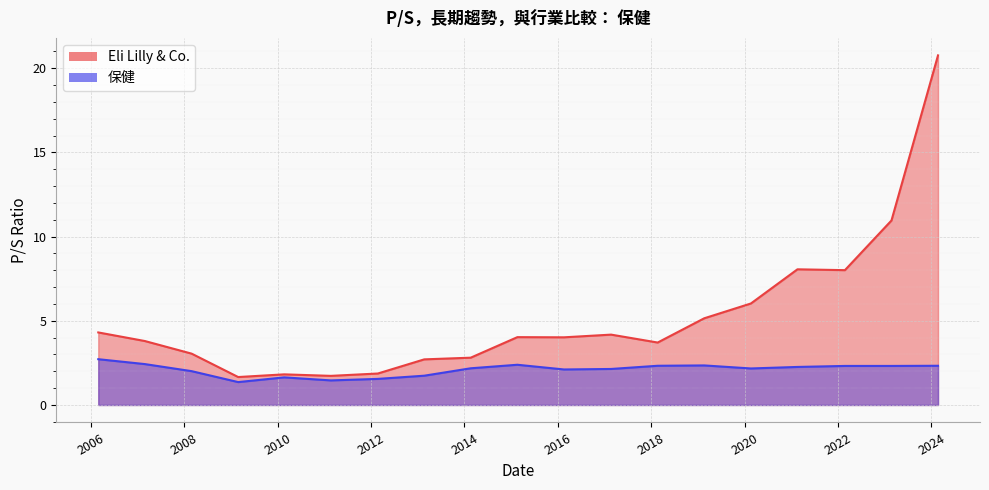

Rank the series by their average value, from lowest to highest.

保健, Eli Lilly & Co.